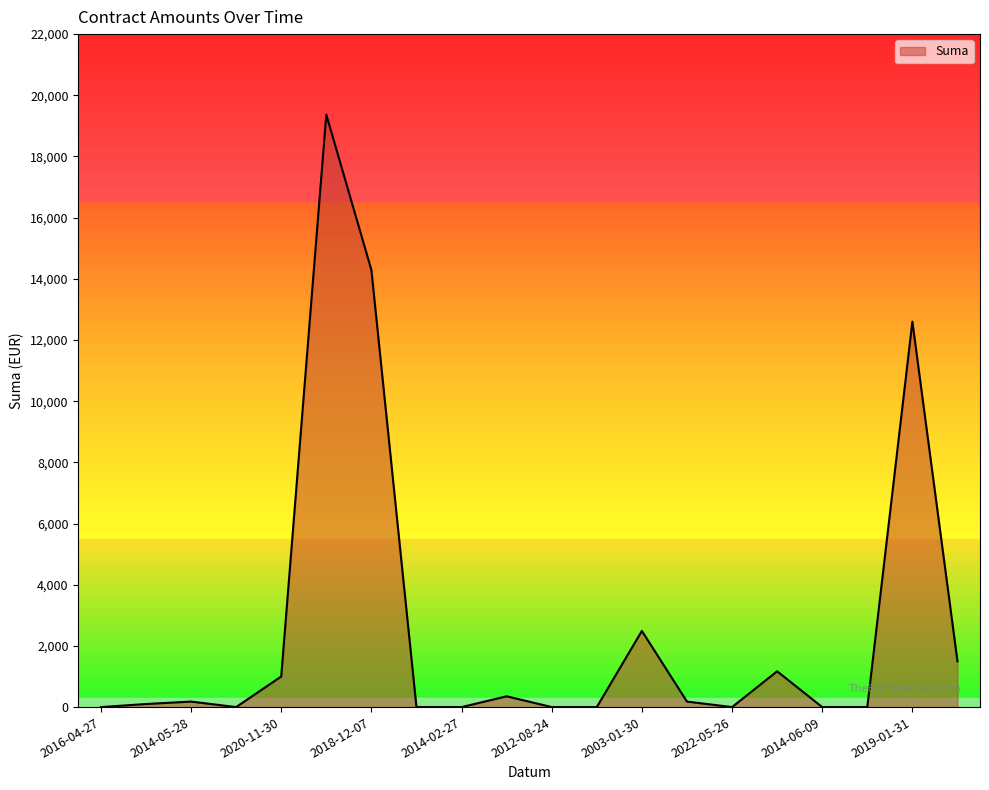

Does the chart display data point markers on the line(s)?

No